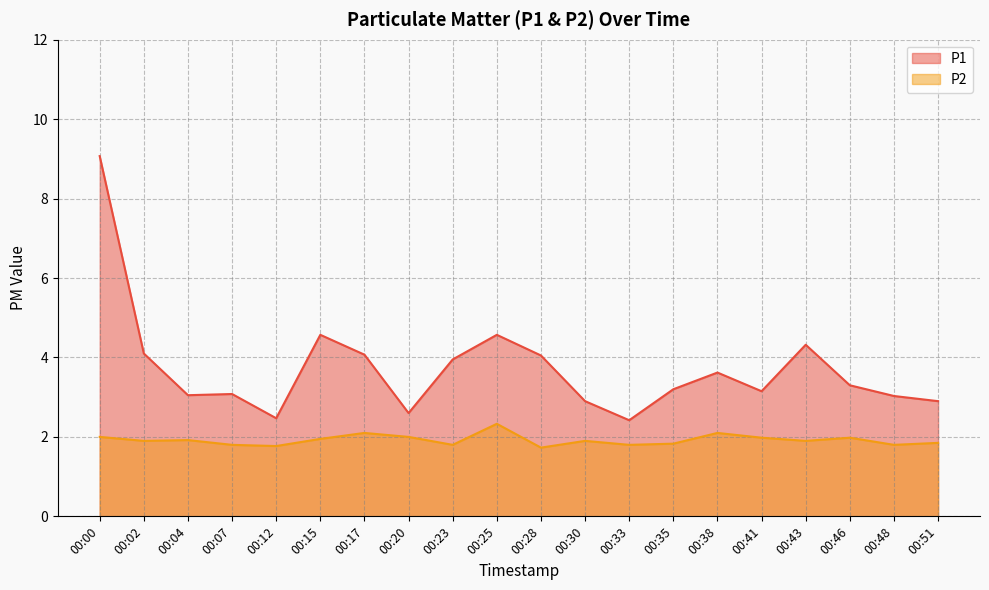

The P1 series shows 4.6 at 00:15. True or false?

True